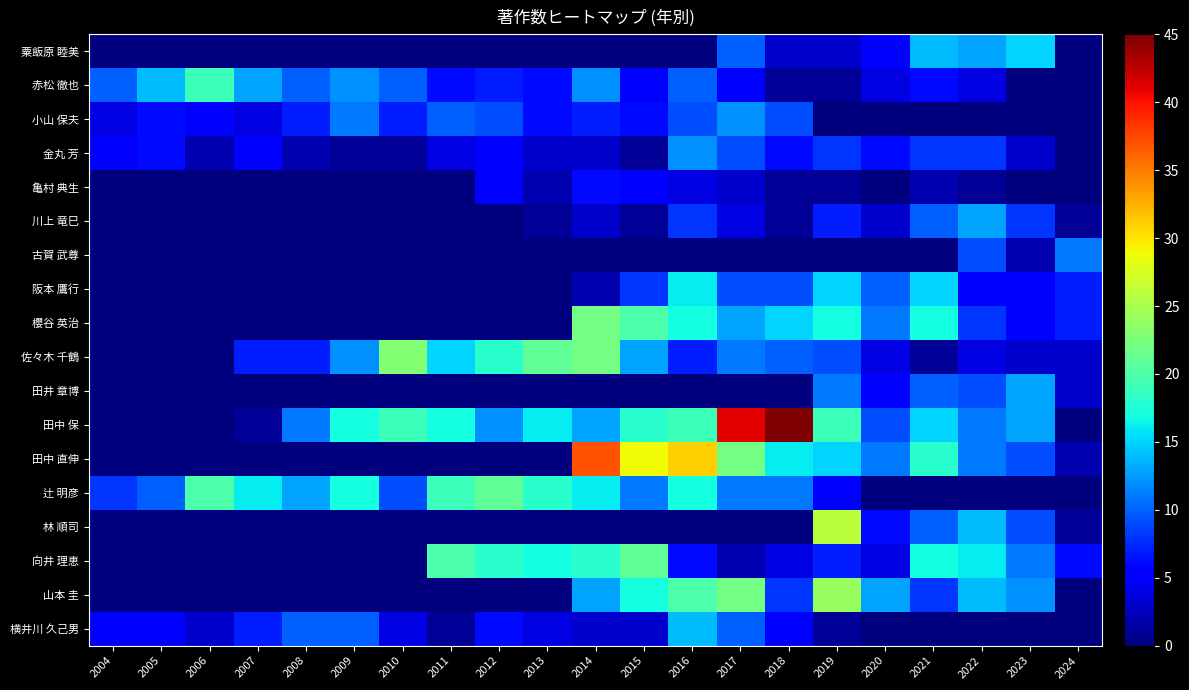

At which category is the sum across all series the highest?

2016